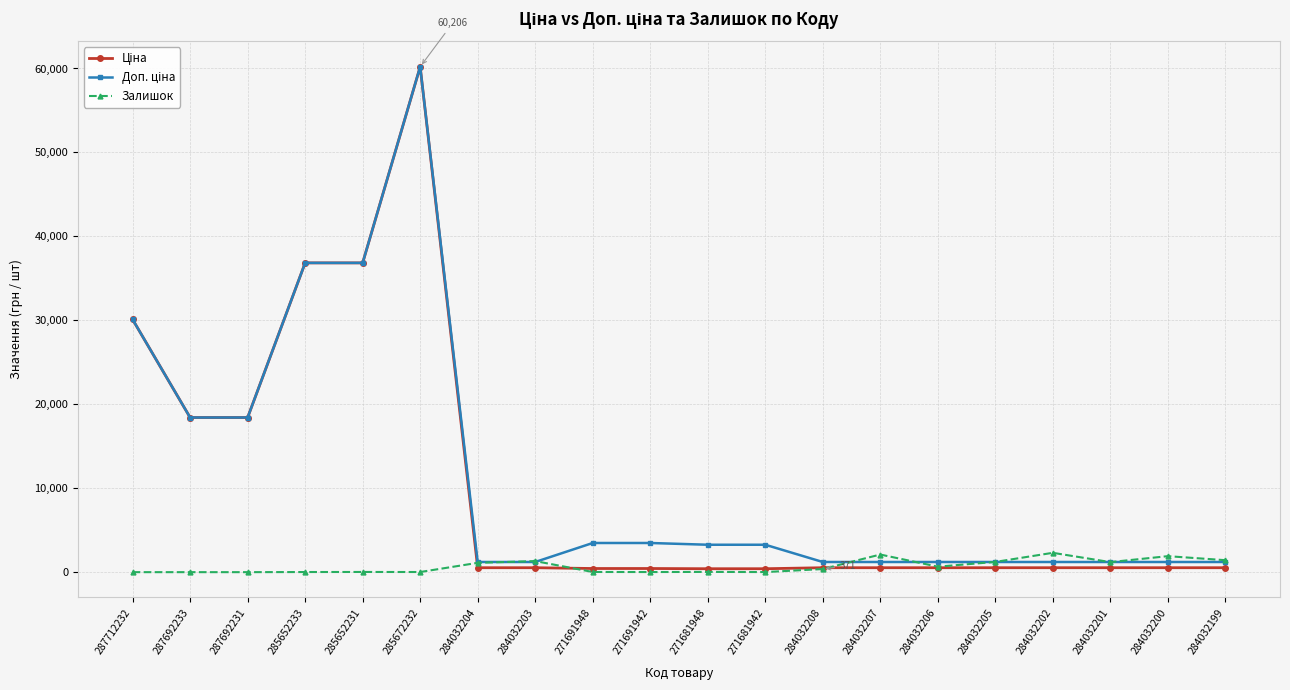

At which category is the sum across all series the highest?

285672232